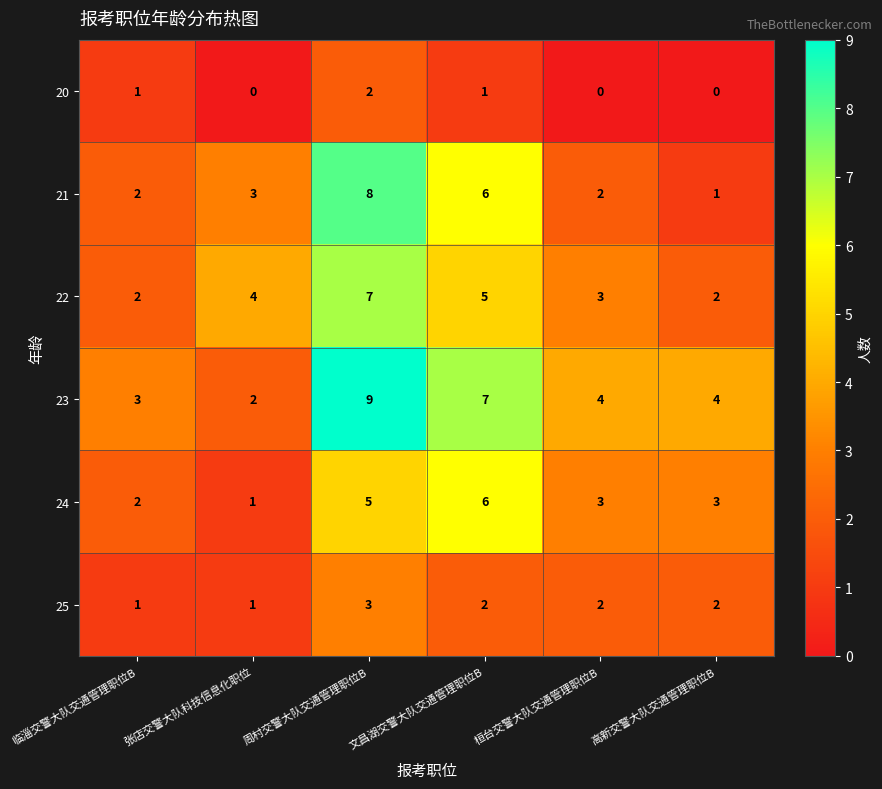

Count the number of categories in the chart.

6